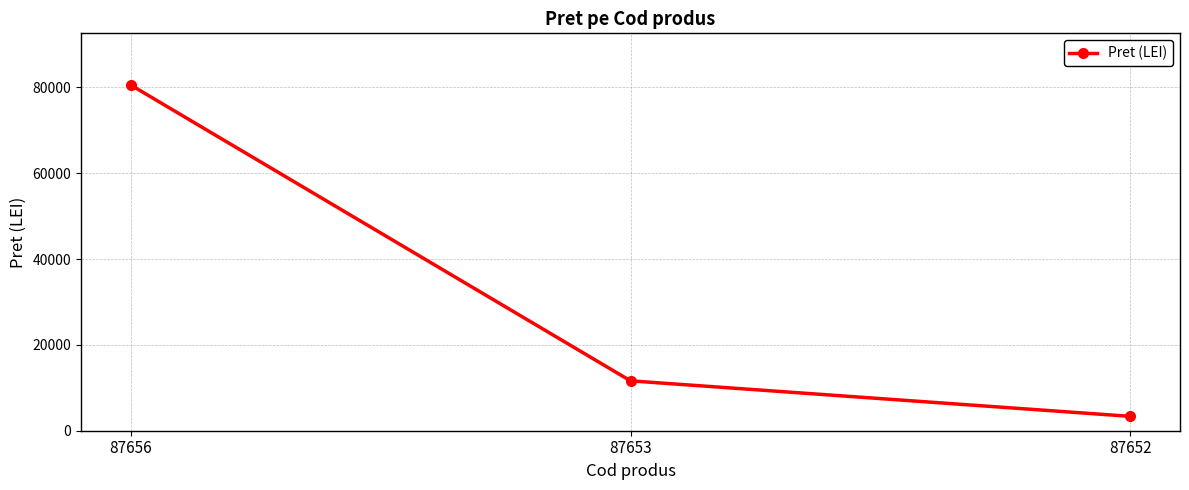

Reading left to right, extract all data points from this chart.

87656=80506.3	87653=11620.7	87652=3351.6